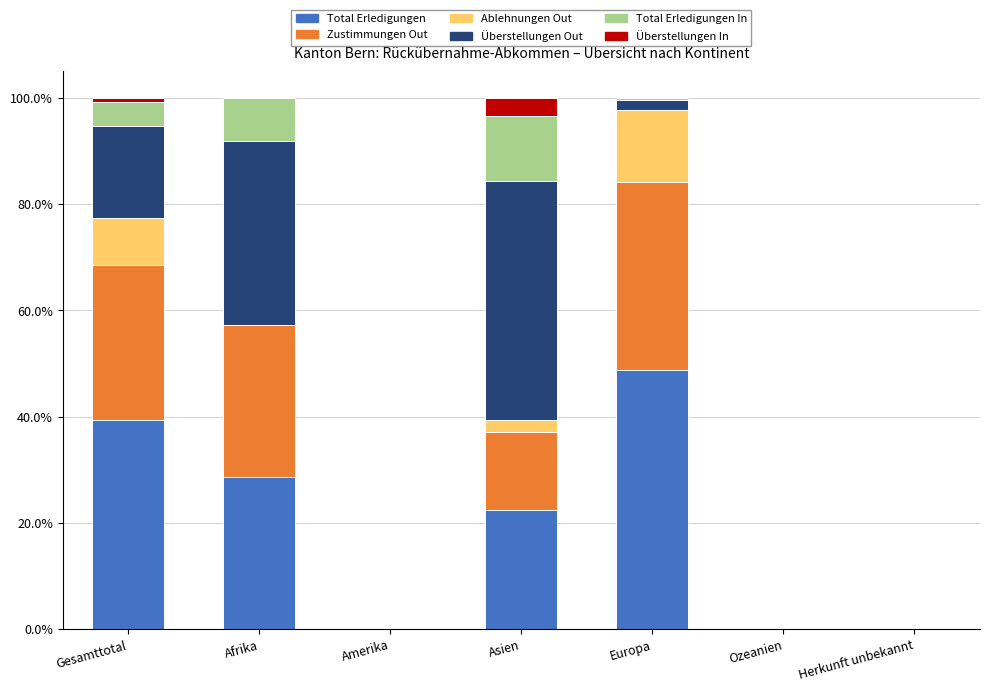

Are the bars grouped side by side (vs. stacked)?

No